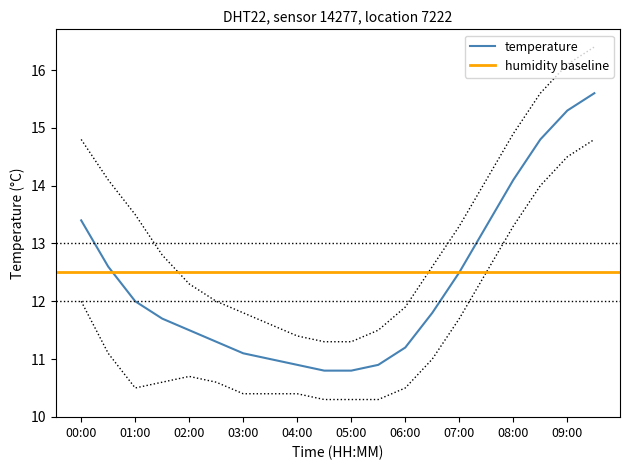

Count the number of categories in the chart.

20